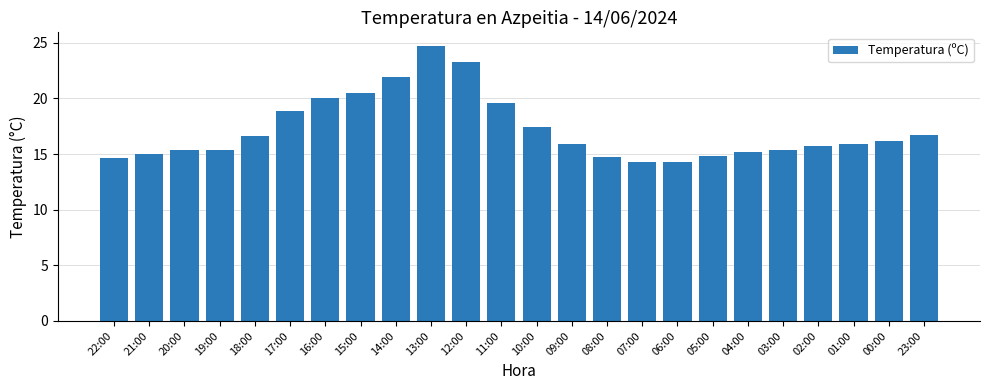

What is the average value?

17.2